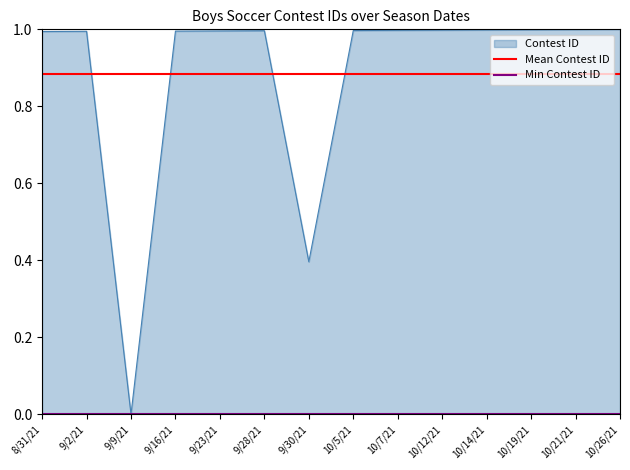

Which category has the lowest value in the Mean Contest ID series?

8/31/21